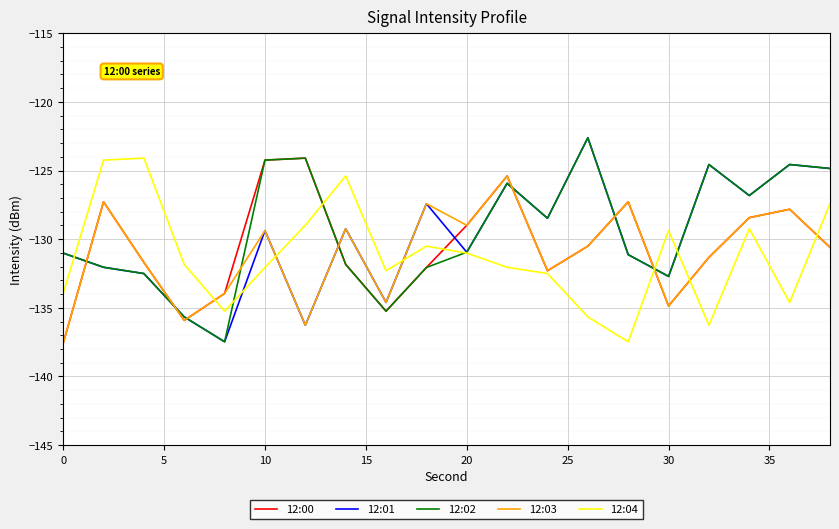

What is the smallest value displayed?

-137.6